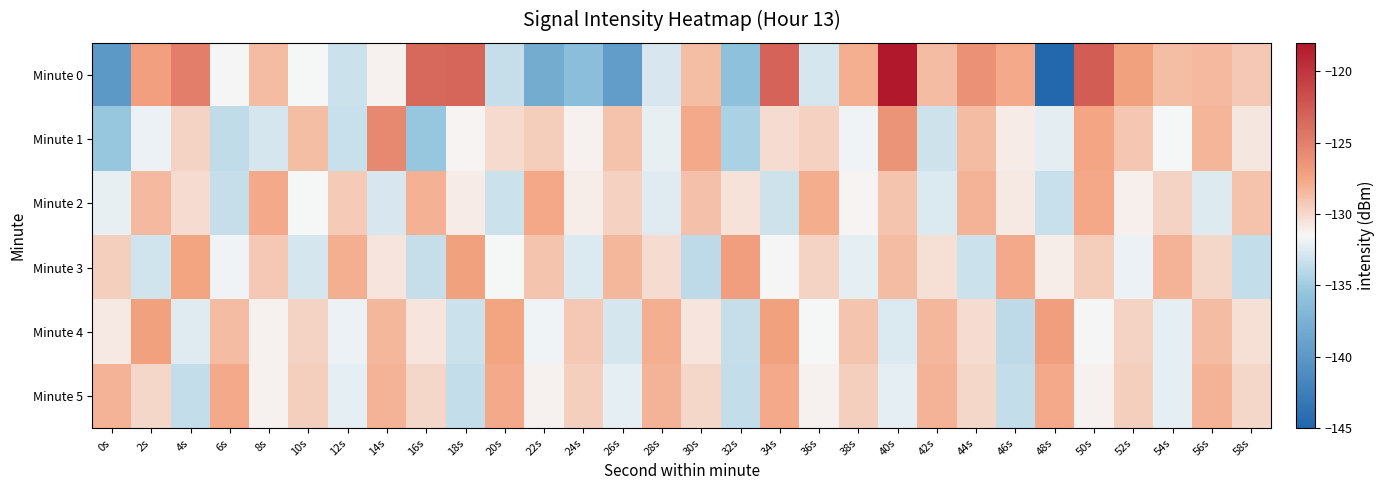

What is the minimum value shown in the chart?

-144.7